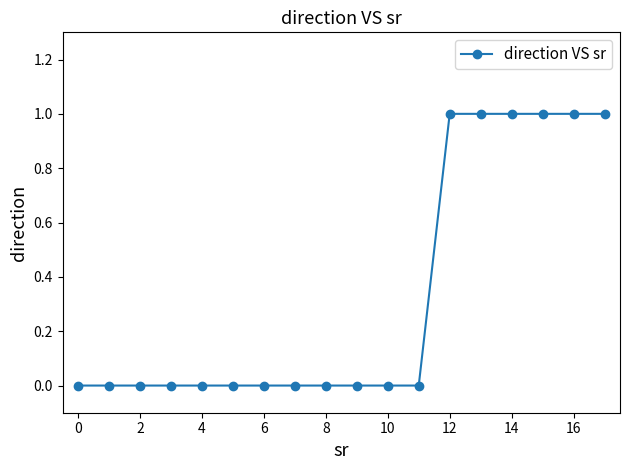

What is the sum of all values?

6